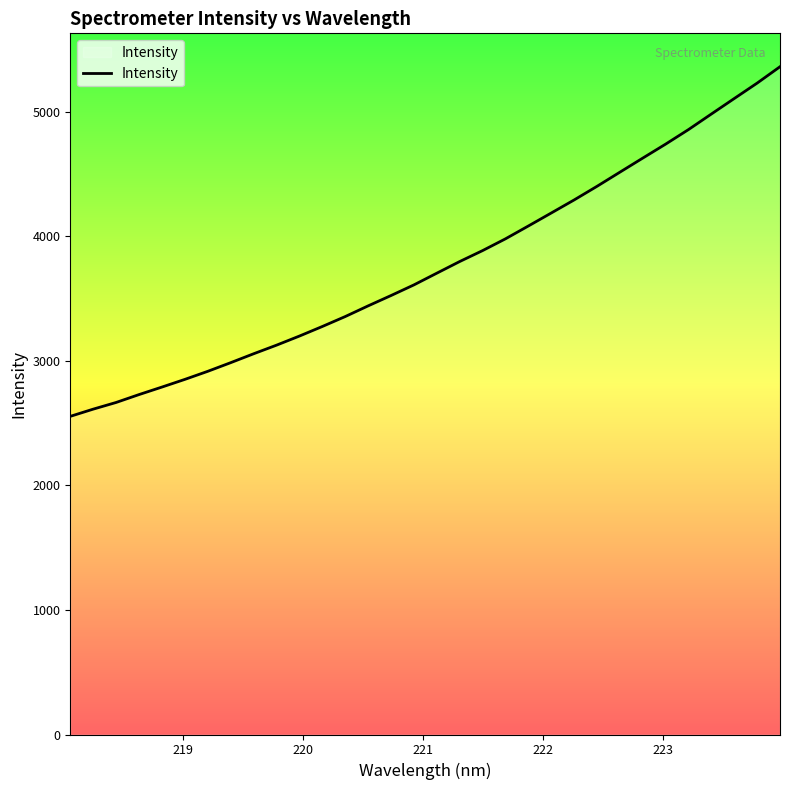

How many values are below 3705?

16